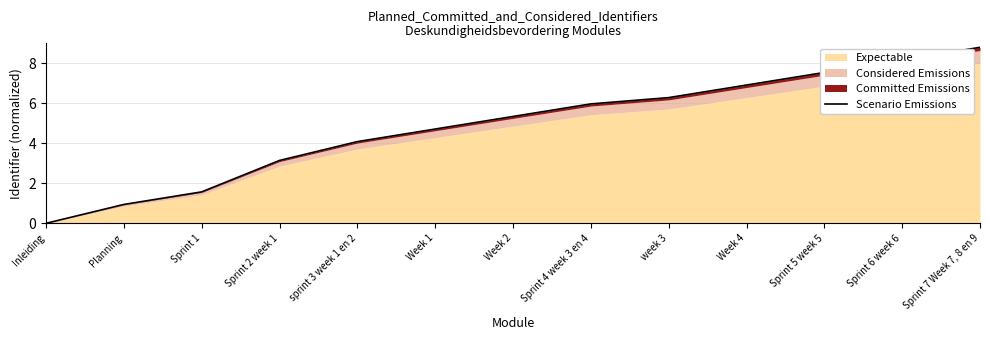

At which label does the data first exceed 5?

Week 2